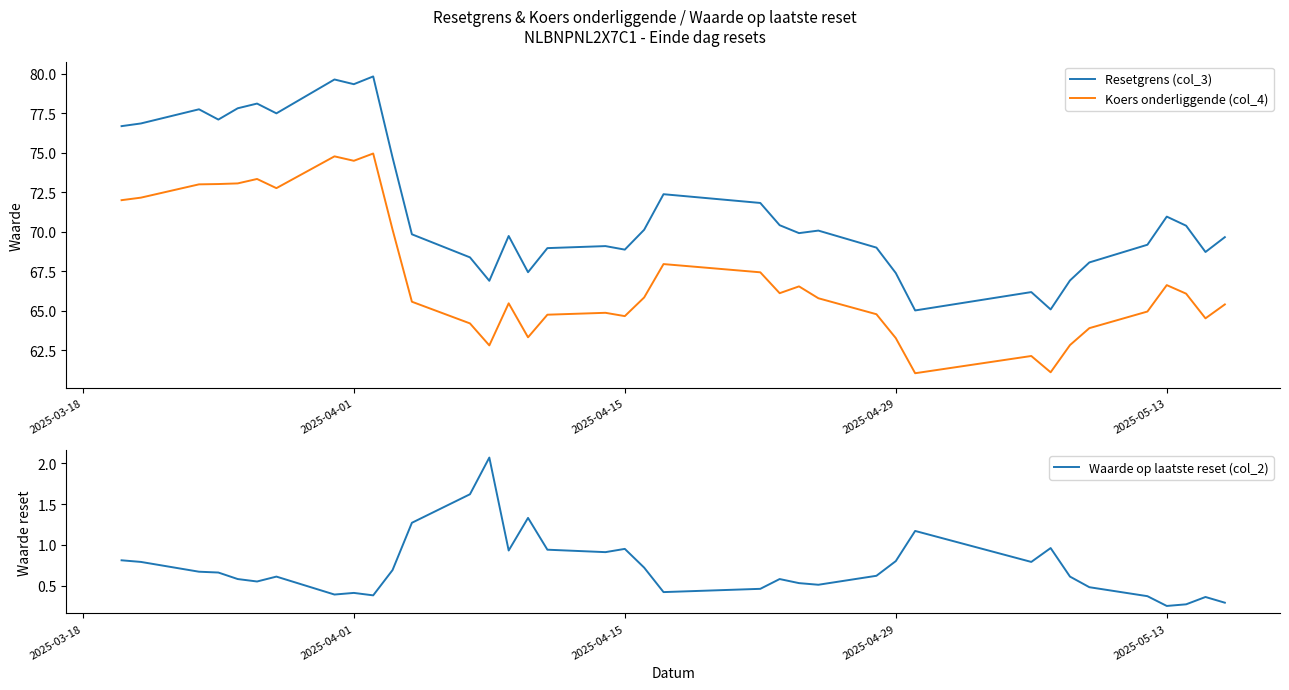

Which series has the largest range (max minus min)?

Resetgrens (col_3)